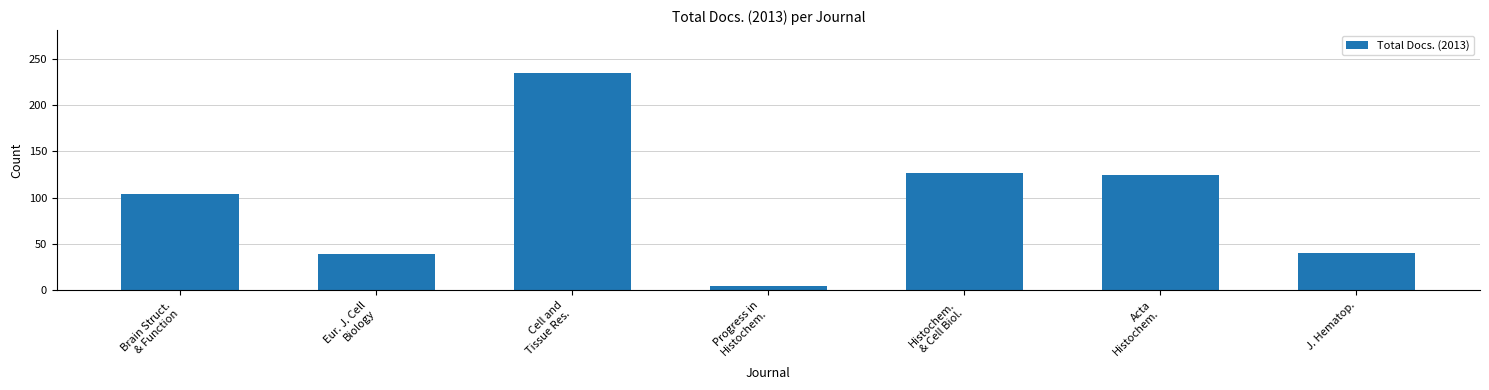

Read the value at Acta
Histochem., to the nearest 50.

100